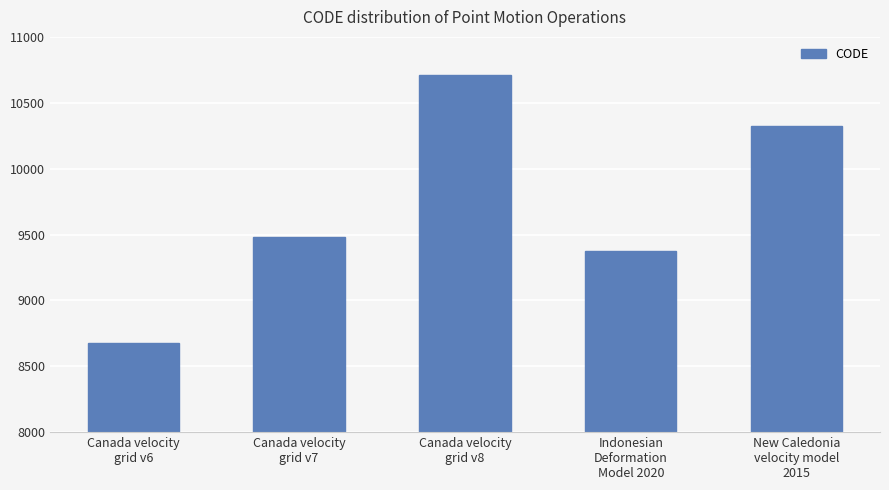

Where is the data nearest to the value 9691?

Canada velocity
grid v7